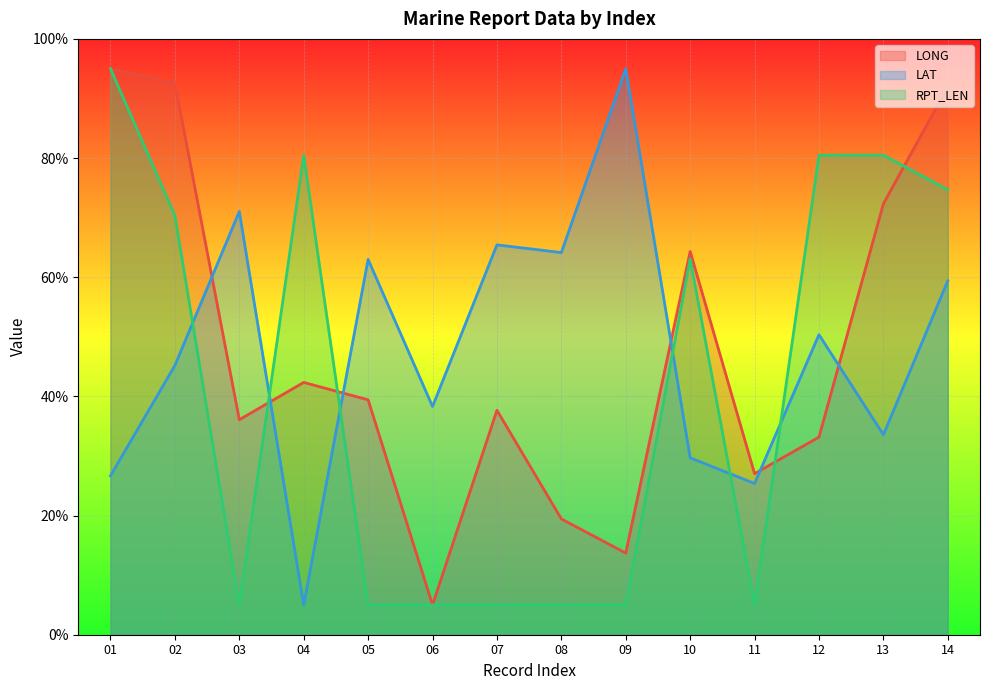

Reading left to right, what are all the values shown in this chart?

LONG: 01=95.0	02=92.5	03=36.1	04=42.3	05=39.4	06=5.0	07=37.7	08=19.4	09=13.7	10=64.3	11=27.0	12=33.2	13=72.3	14=92.0
LAT: 01=26.7	02=45.2	03=71.0	04=5.0	05=63.0	06=38.3	07=65.4	08=64.1	09=95.0	10=29.7	11=25.4	12=50.4	13=33.6	14=59.4
RPT_LEN: 01=95.0	02=70.3	03=5.0	04=80.5	05=5.0	06=5.0	07=5.0	08=5.0	09=5.0	10=63.1	11=5.0	12=80.5	13=80.5	14=74.7